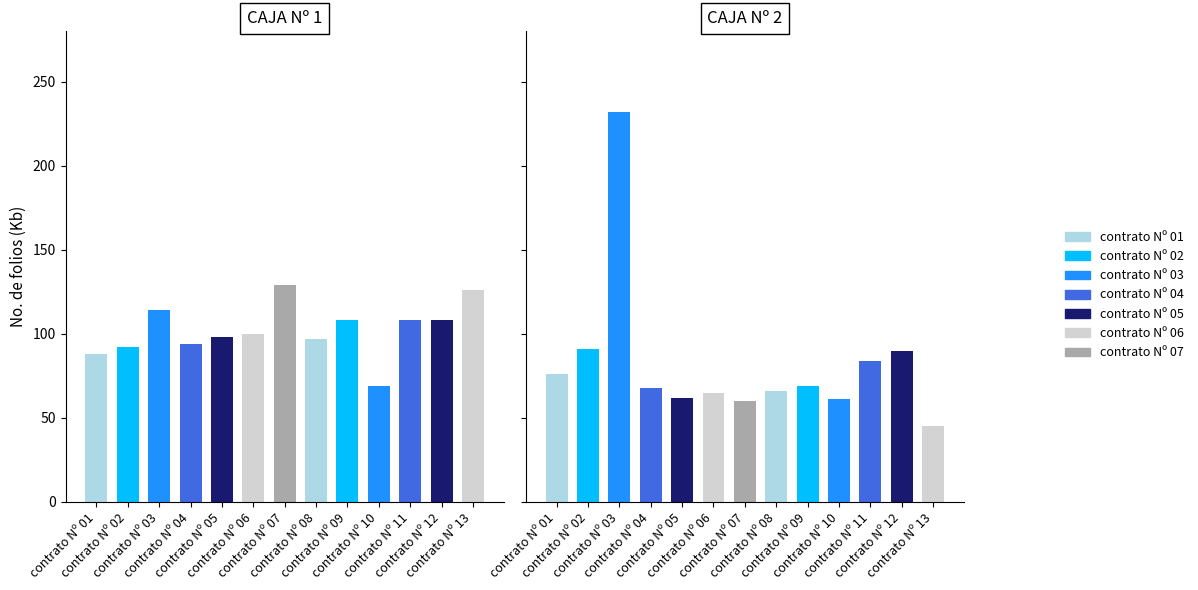

Where does the CAJA Nº 1 series first go above 100?

contrato Nº 03